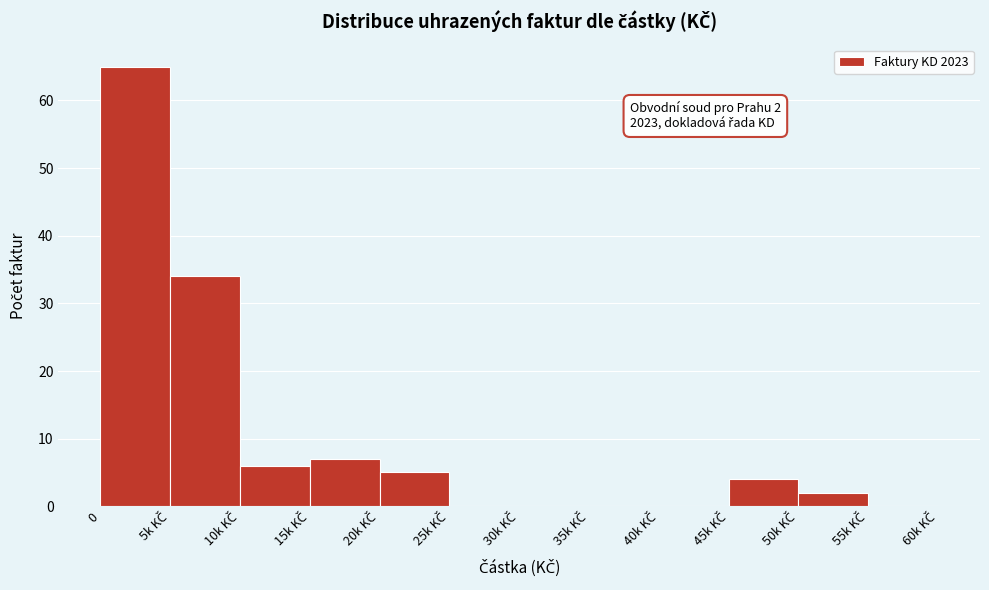

What is the maximum value shown in the chart?

65